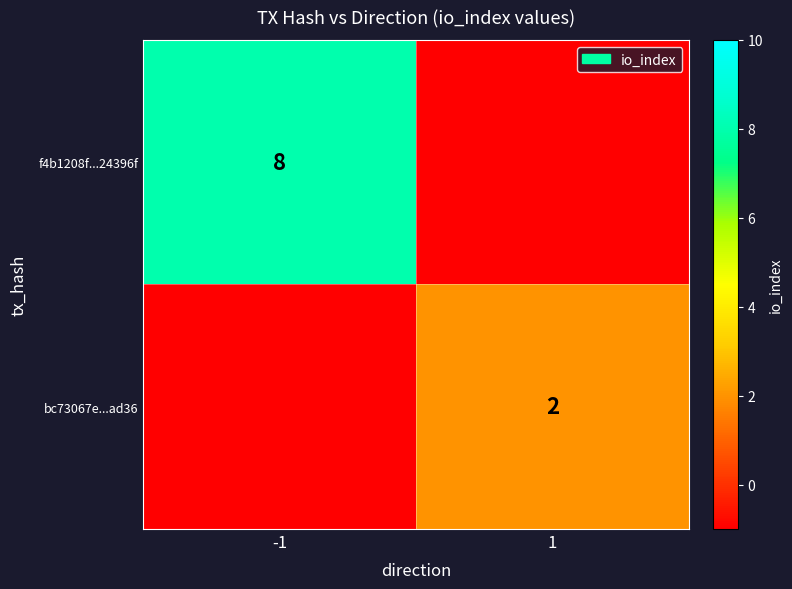

At how many categories does at least one series exceed 6?

1